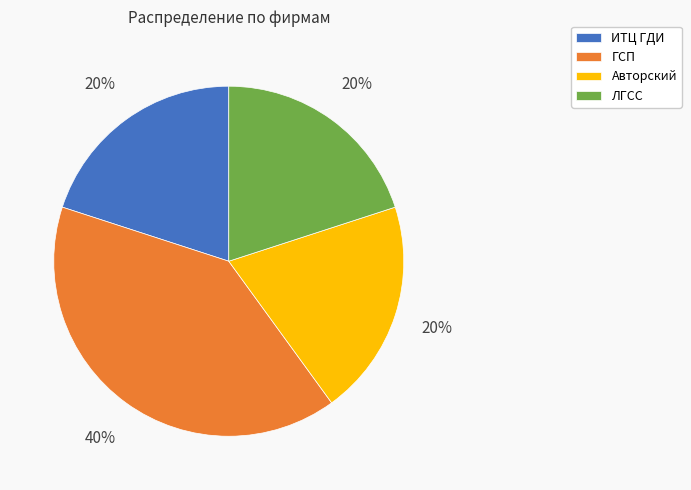

Which slice is the largest?

ГСП